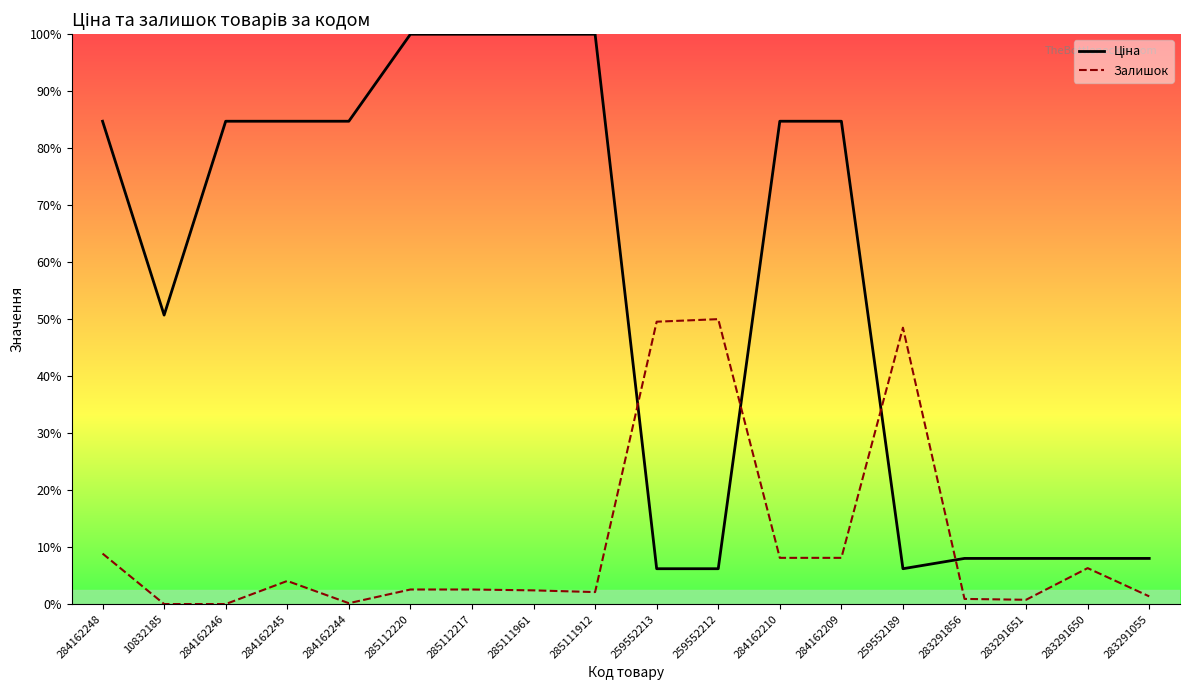

After their last crossing, which series has the higher values: Залишок or Ціна?

Ціна